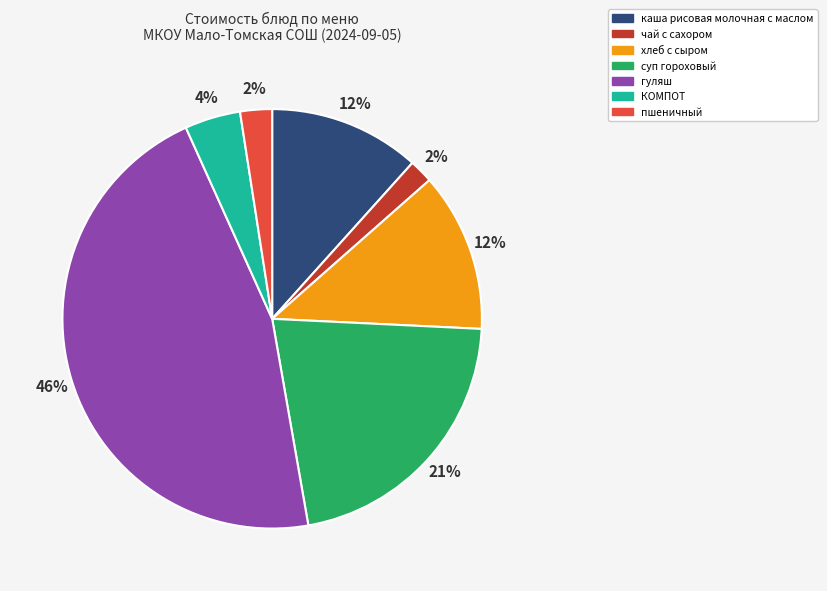

Between пшеничный and хлеб с сыром, which is larger?

хлеб с сыром